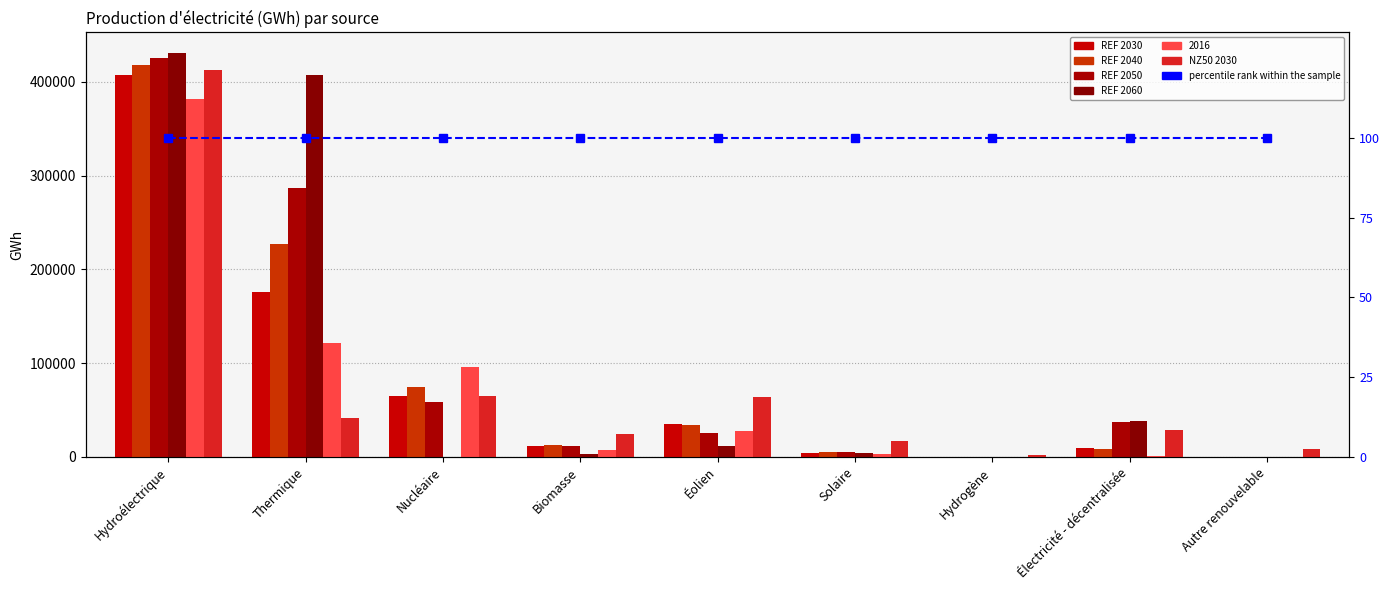

How many series are shown in this chart?

6